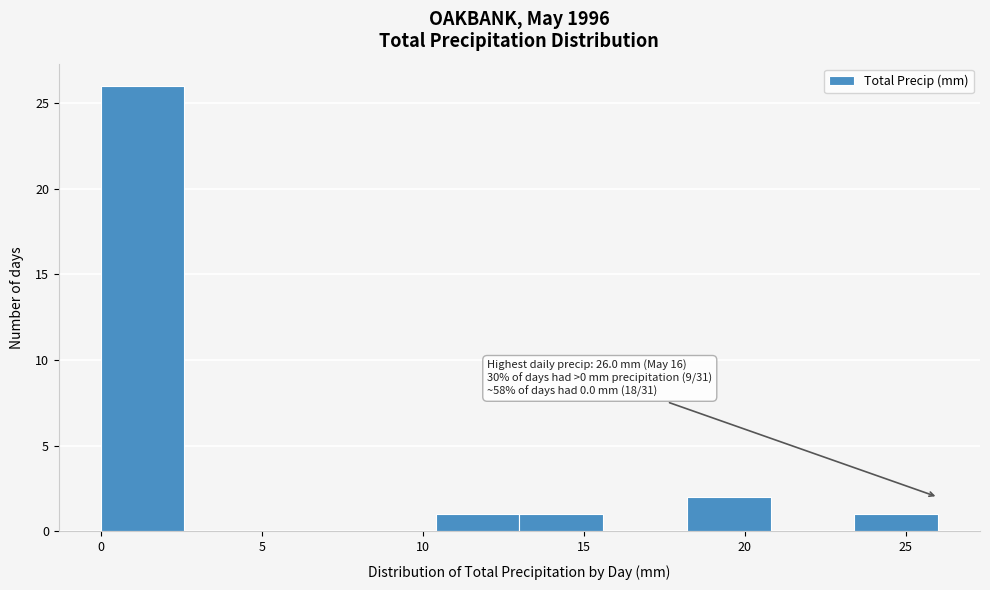

Which range on the x-axis has the tallest bar?

0.0 to 2.6